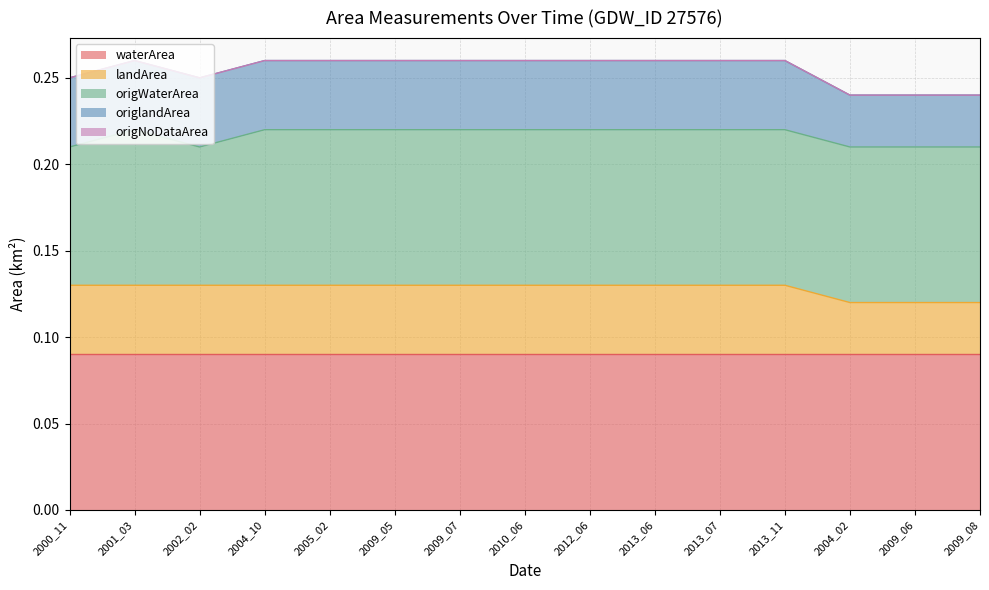

True or false: origNoDataArea has more than 2 points higher than both neighbors.

False